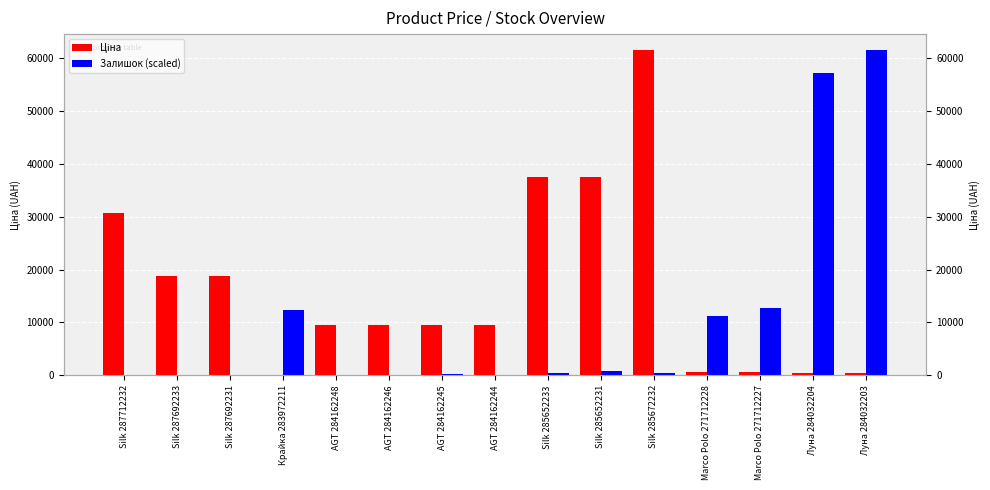

Where does the Ціна series first go above 9480?

Silk 287712232